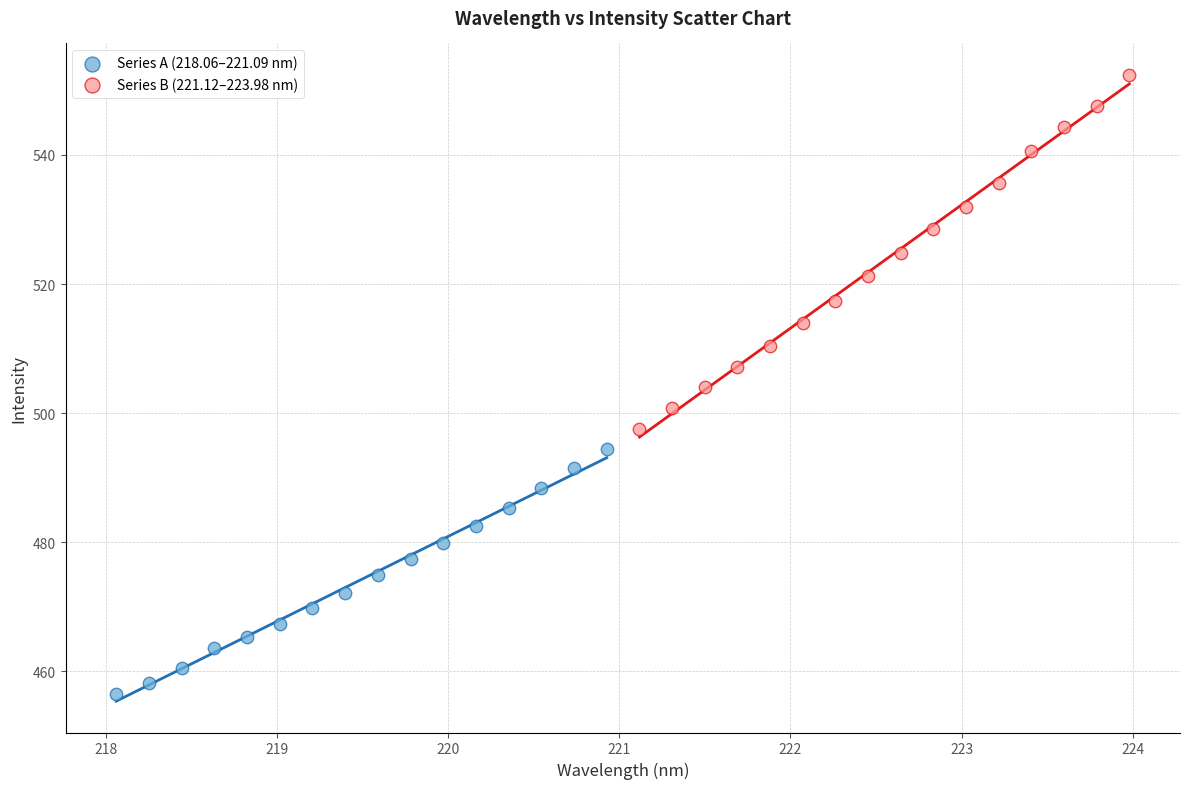

Which series reaches the maximum Y coordinate?

Series B (221.12–223.98 nm)